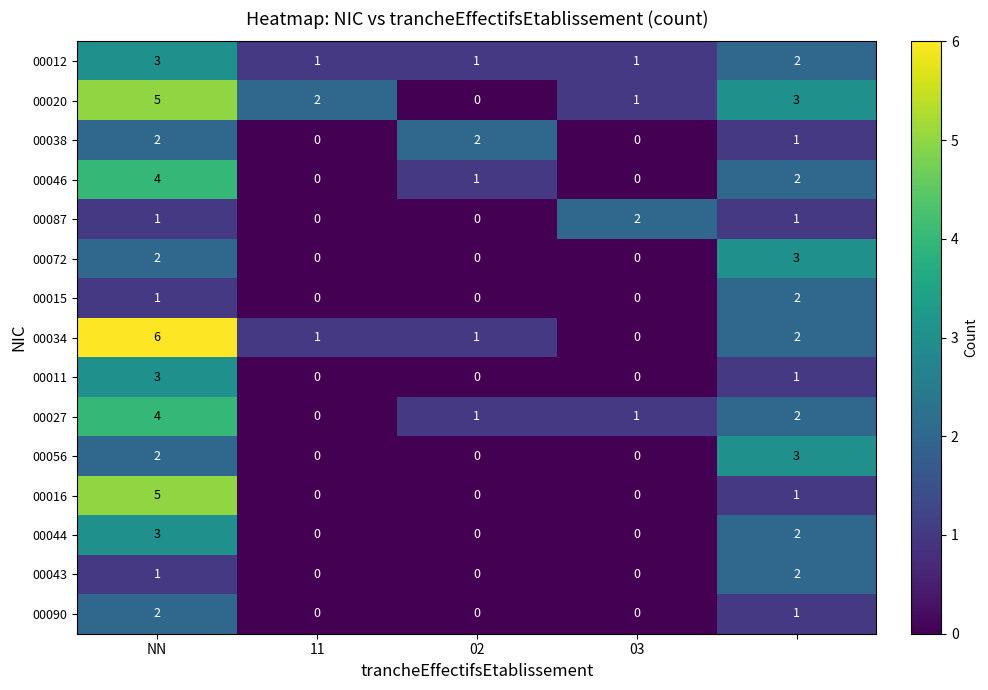

Which series has the largest range (max minus min)?

00034